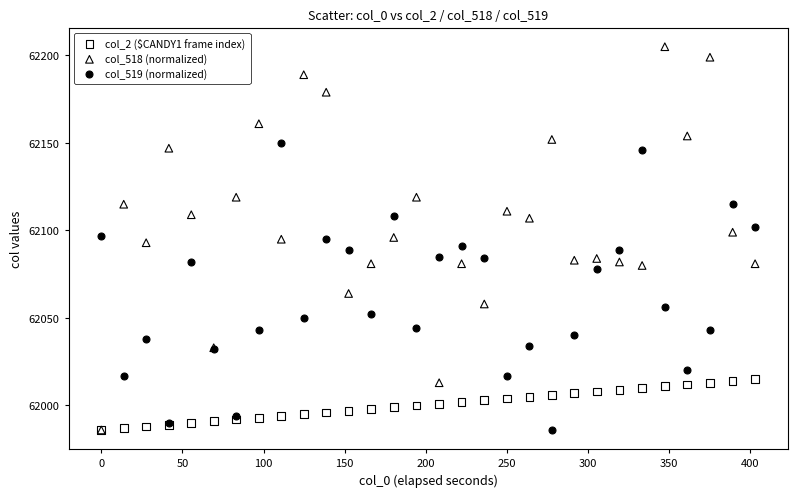

What are all the series names shown in the legend?

col_2 ($CANDY1 frame index), col_518 (normalized), col_519 (normalized)